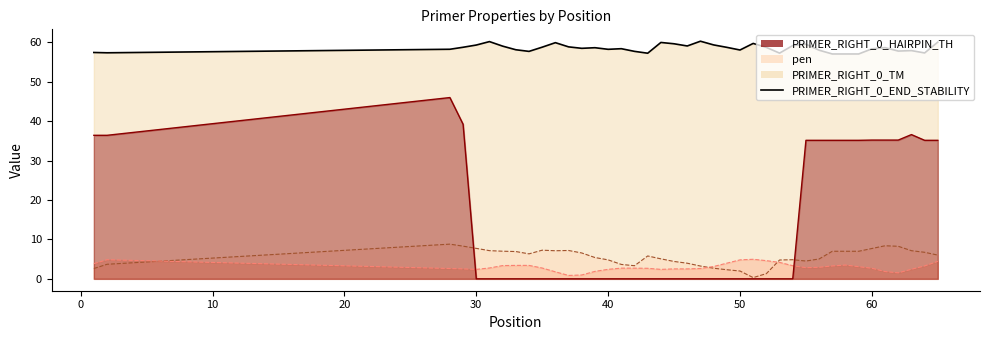

What are all the series names shown in the legend?

pen, PRIMER_RIGHT_0_TM, PRIMER_RIGHT_0_END_STABILITY, PRIMER_RIGHT_0_HAIRPIN_TH